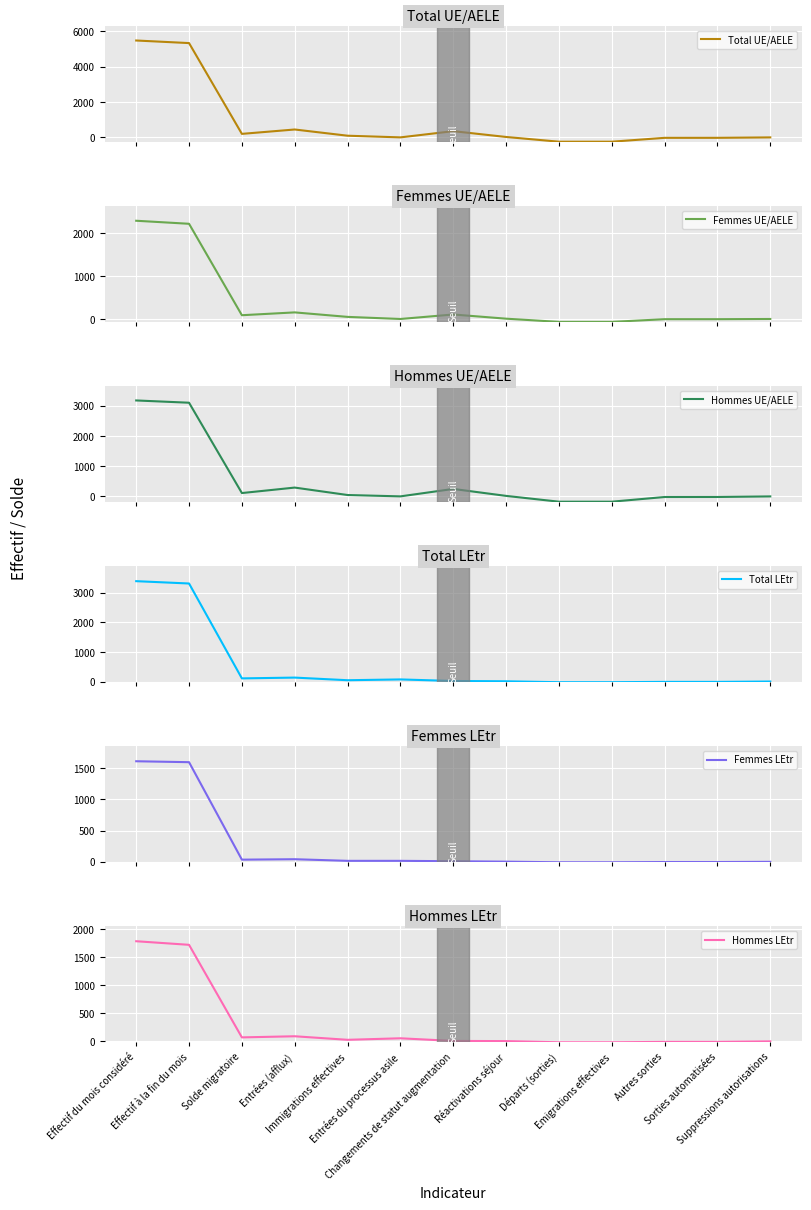

The value of Femmes LEtr at Solde migratoire is 19. True or false?

False